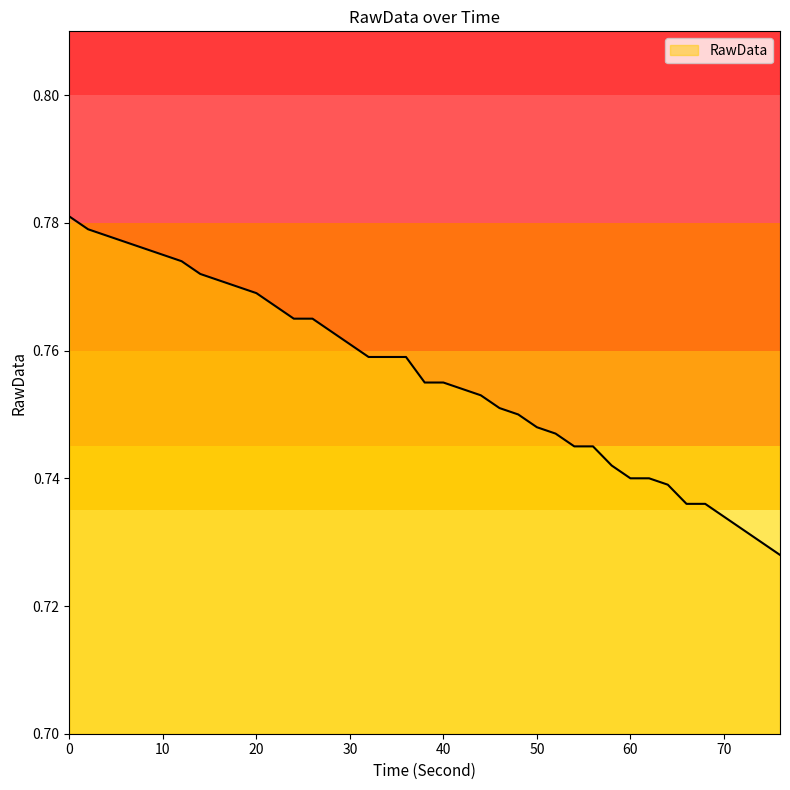

Does the chart have visible grid lines?

No